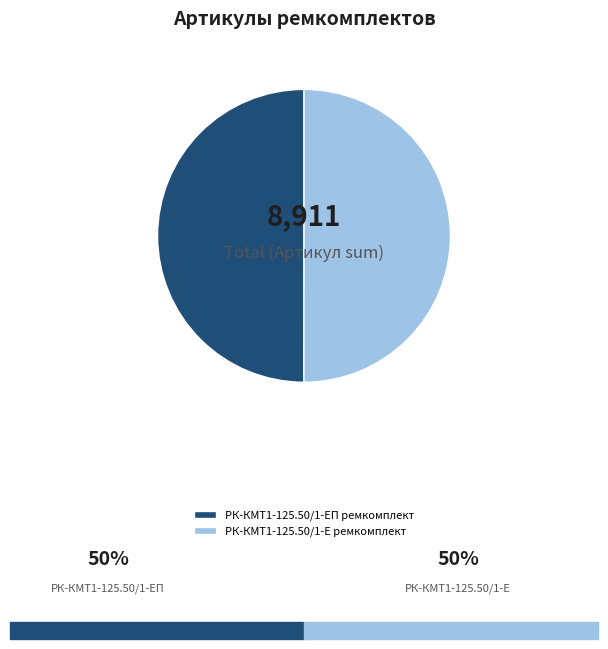

Approximately how many times larger is the value at РК-КМТ1-125.50/1-Е ремкомплект compared to РК-КМТ1-125.50/1-ЕП ремкомплект?

1.0